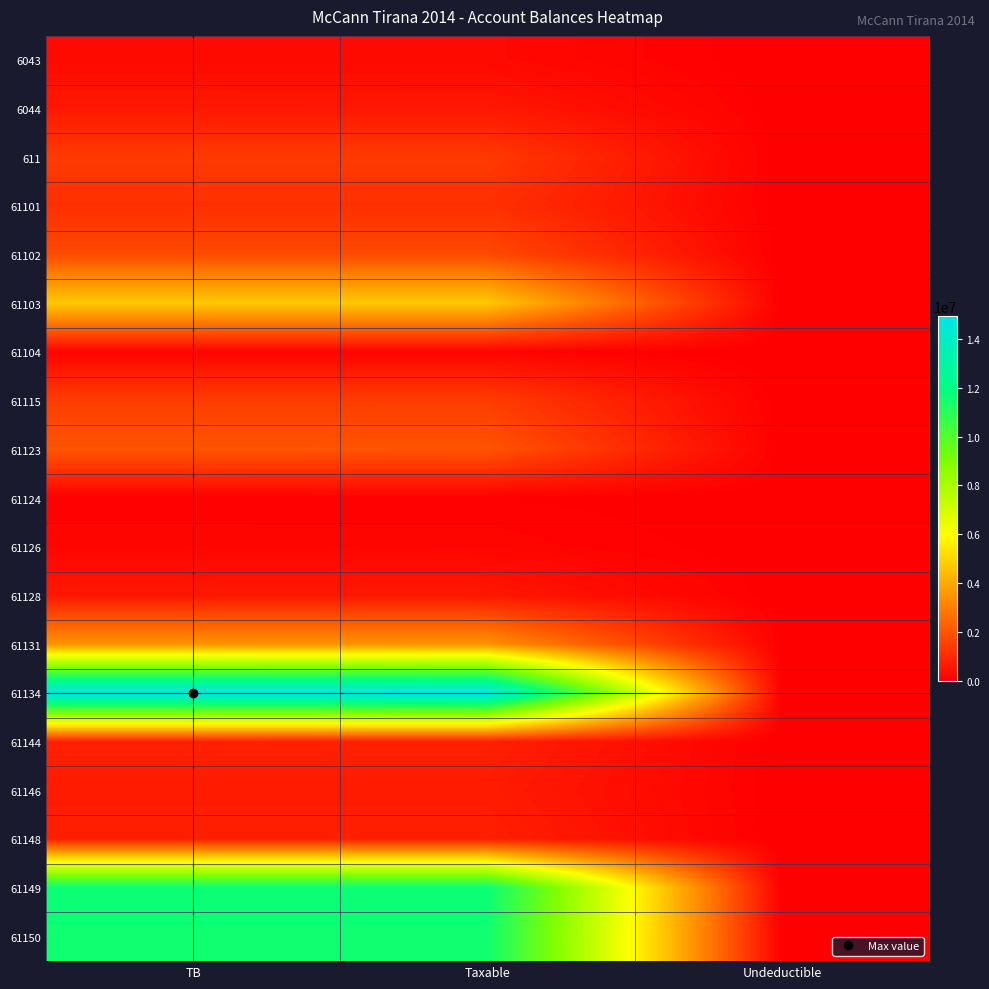

At how many categories does at least one series exceed 13089951?

2